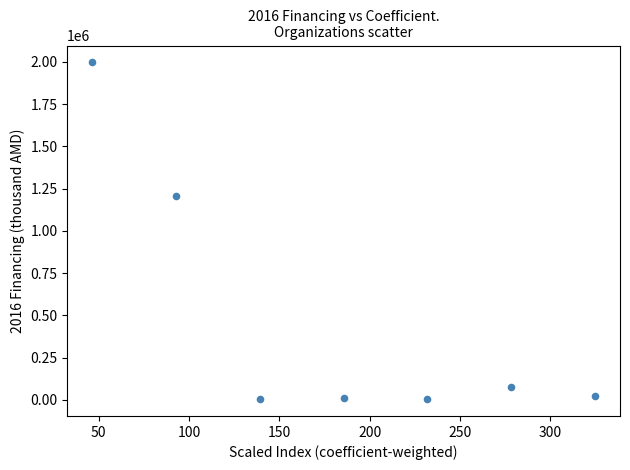

What is the range of X values (max minus min)?

278.3